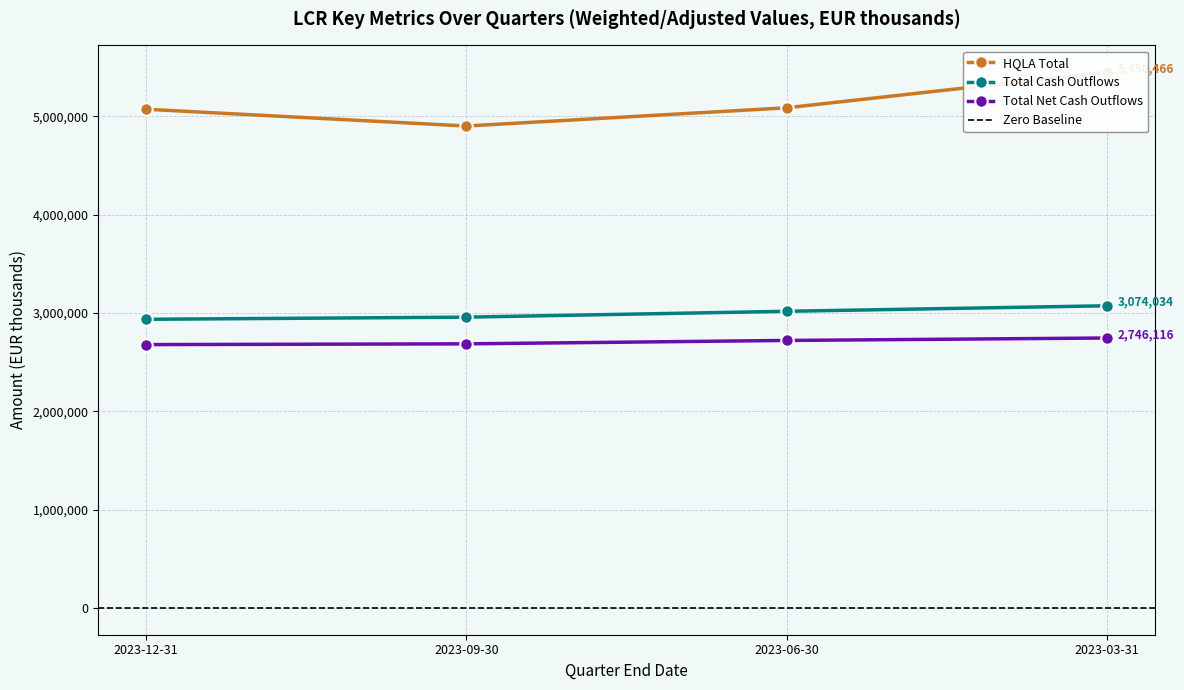

List the labels in order of HQLA Total value, largest first.

2023-03-31, 2023-06-30, 2023-12-31, 2023-09-30